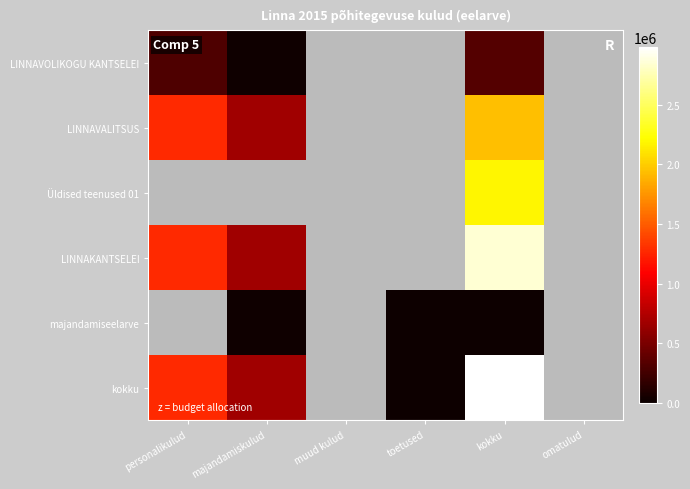

The value of majandamiseelarve at kokku is 8769.0. True or false?

False